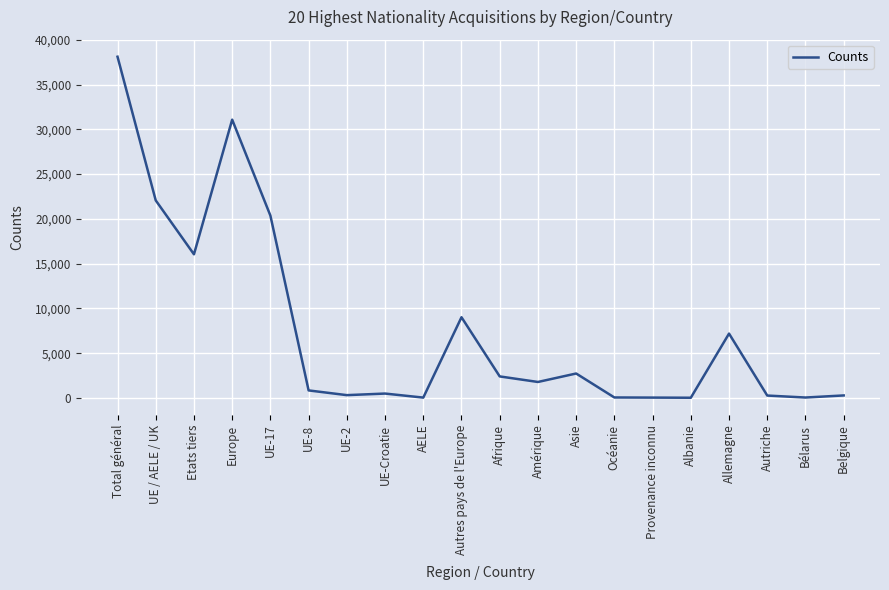

What is the difference between the maximum and minimum values?

38084